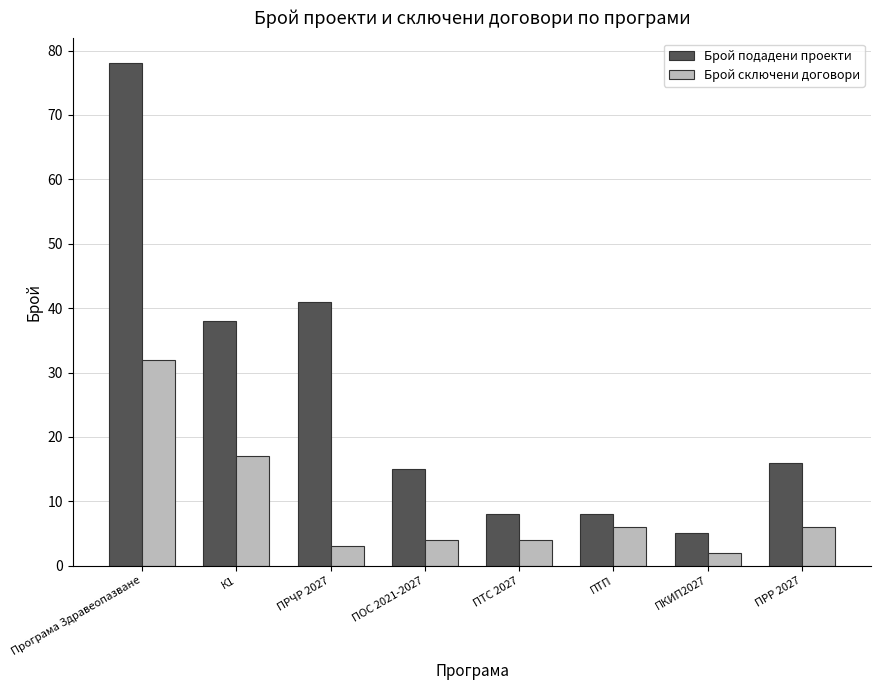

Reading right to left, transcribe all the data shown in this chart.

Брой подадени проекти: ПРР 2027=16	ПКИП2027=5	ПТП=8	ПТС 2027=8	ПОС 2021-2027=15	ПРЧР 2027=41	К1=38	Програма Здравеопазване=78
Брой сключени договори: ПРР 2027=6	ПКИП2027=2	ПТП=6	ПТС 2027=4	ПОС 2021-2027=4	ПРЧР 2027=3	К1=17	Програма Здравеопазване=32